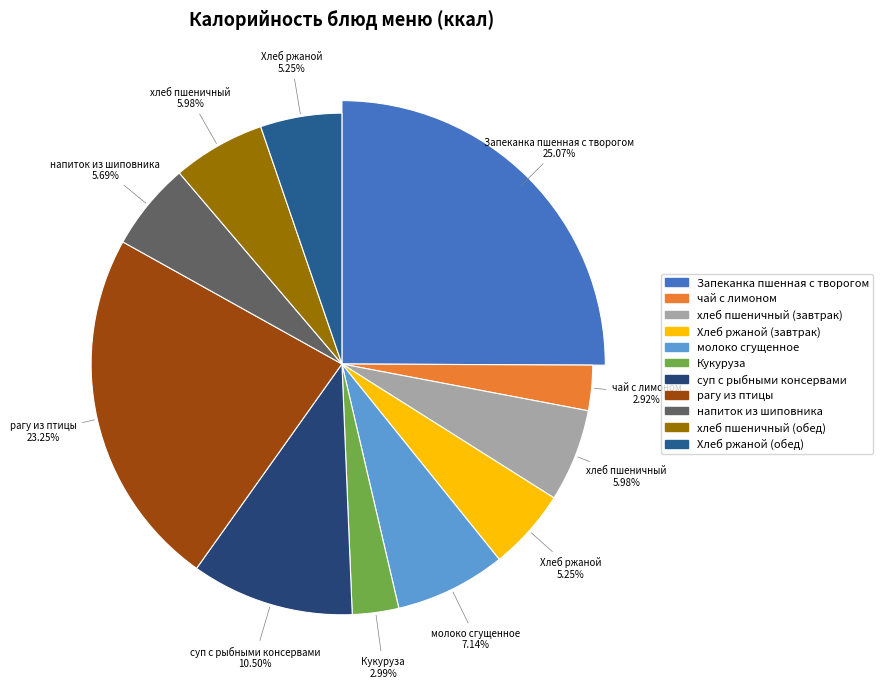

How many slices are in this pie chart?

11